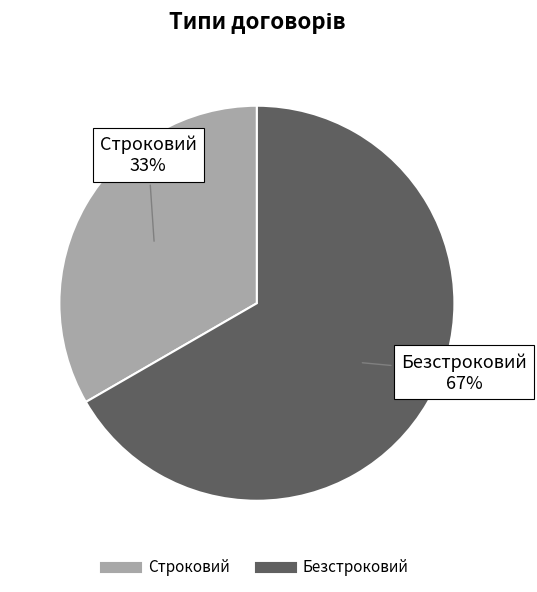

Does any single category account for the majority?

Yes